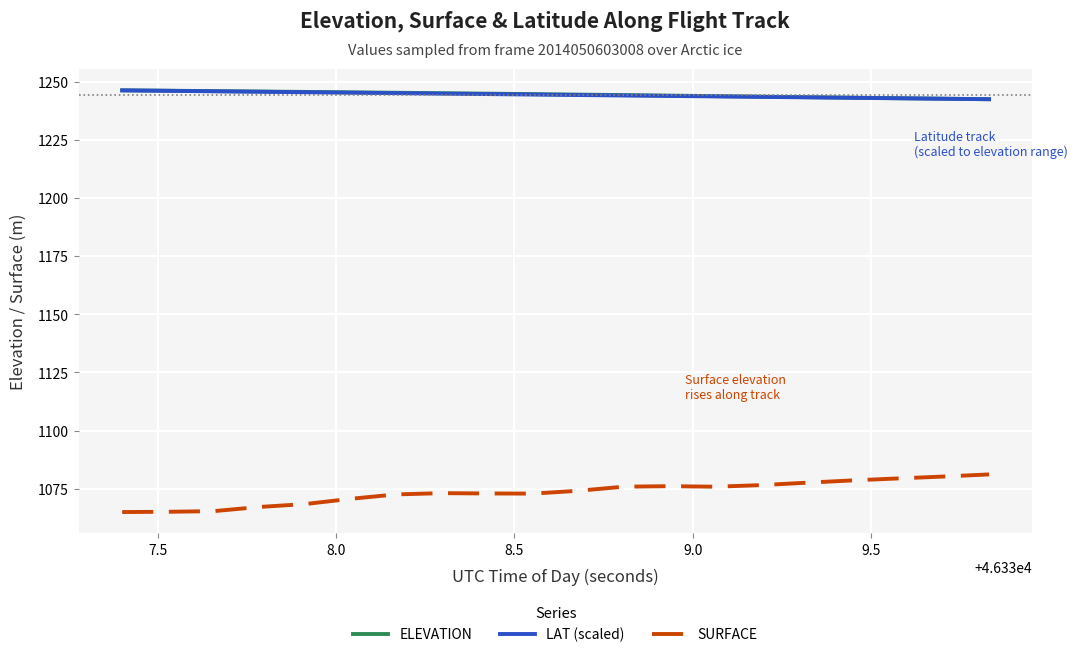

True or false: LAT (scaled) and SURFACE cross at least once.

False